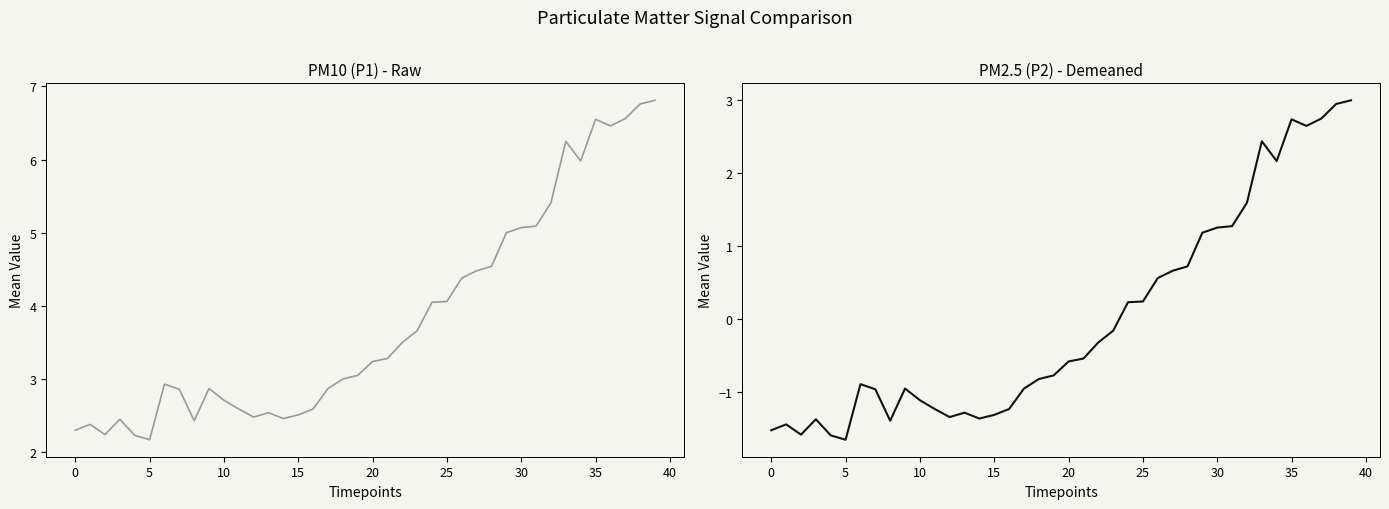

List the series in order of their peak value, highest first.

P1, P2